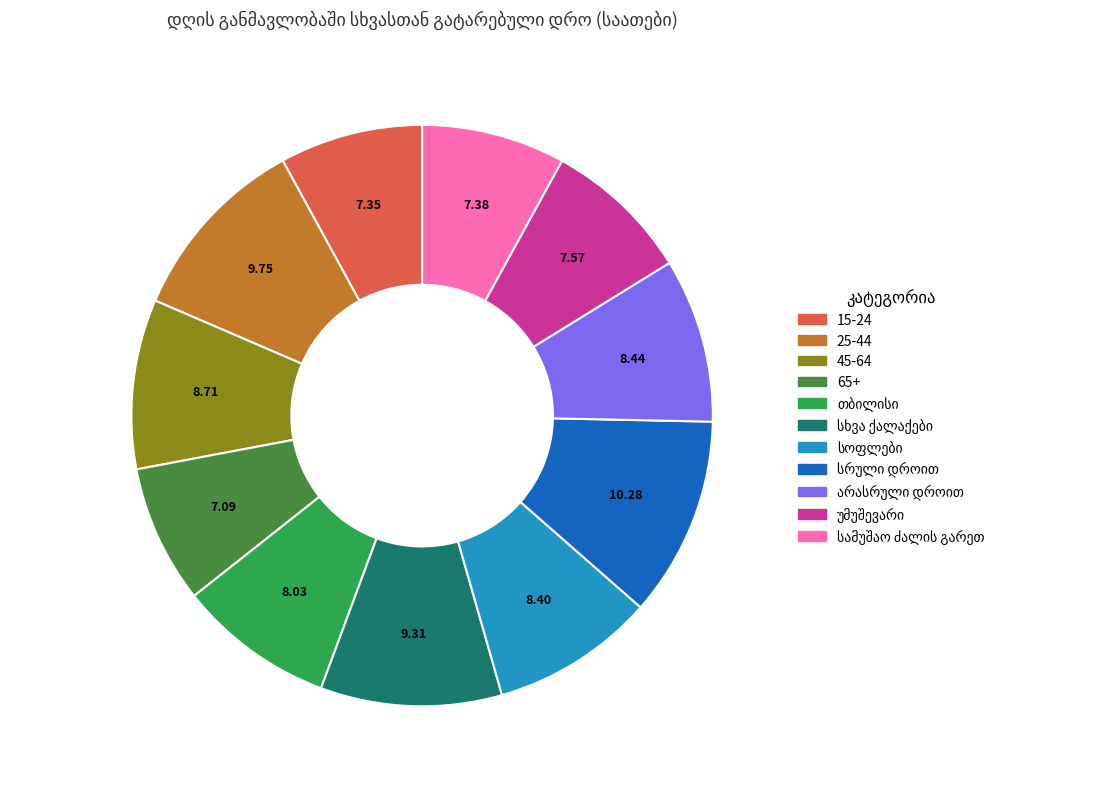

Approximately how many times larger is the value at 25-44 compared to 15-24?

1.3